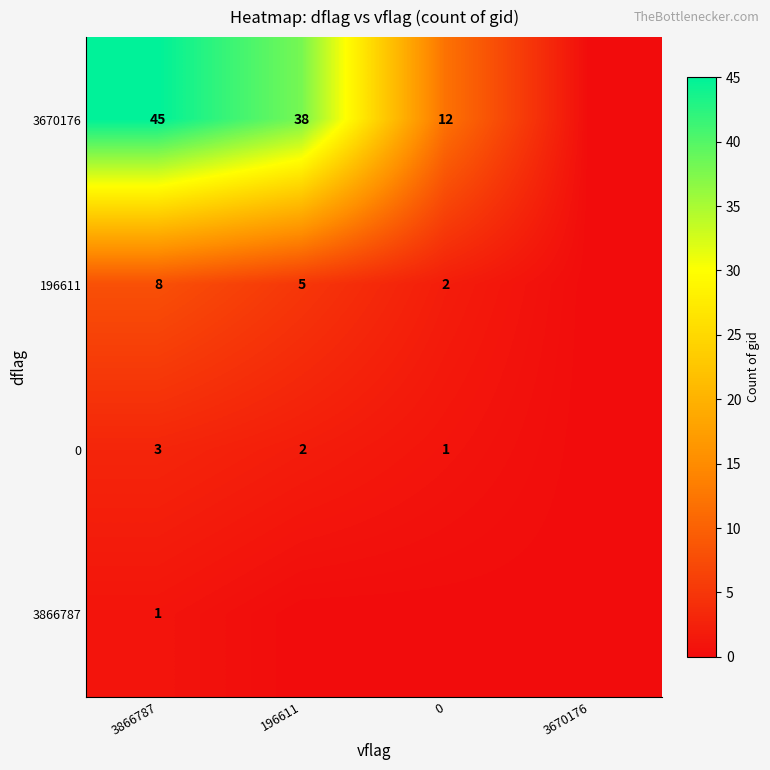

At 3866787, list the series in order from largest to smallest.

3670176, 196611, 0, 3866787